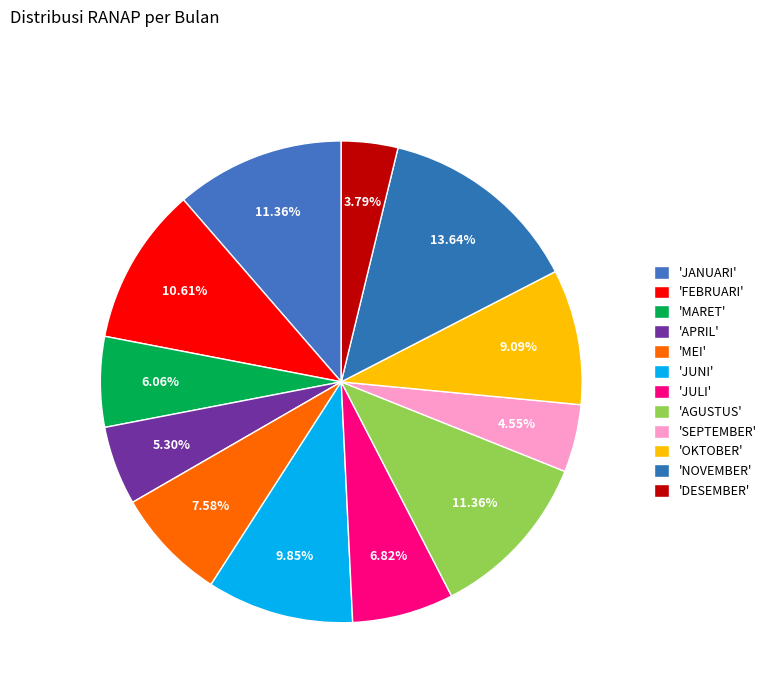

To the nearest percent, what is the average slice percentage?

8%